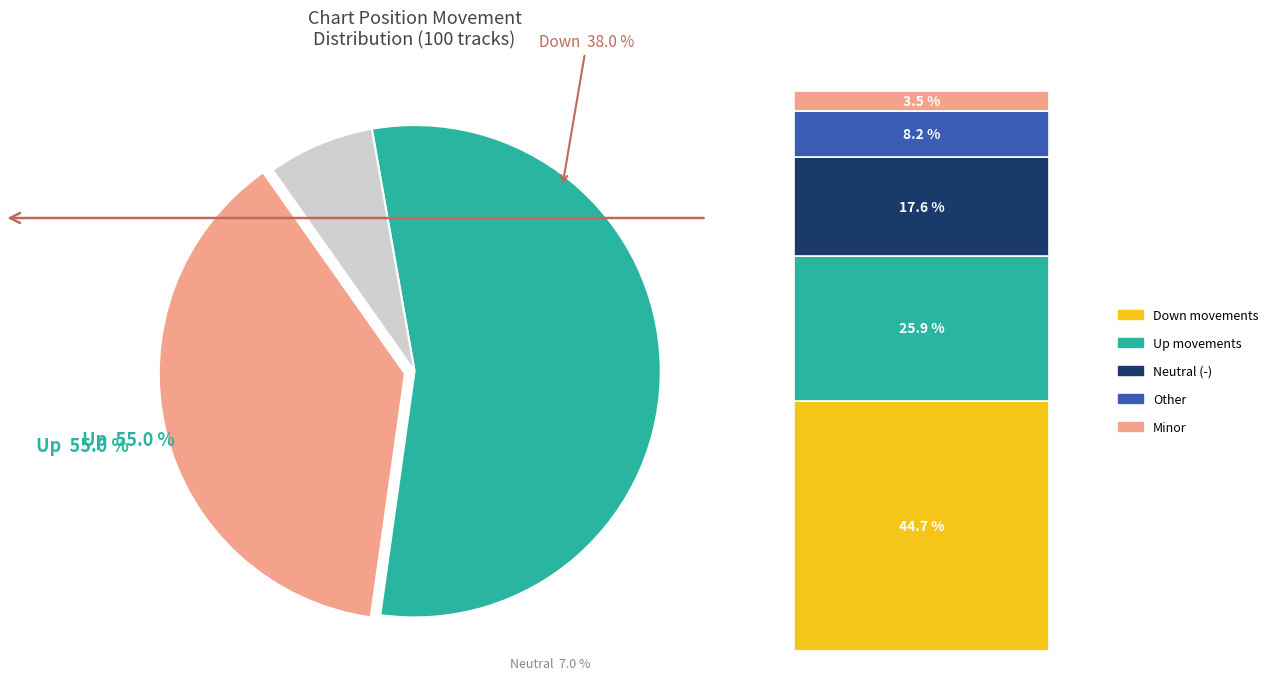

Does any single category account for the majority?

Yes